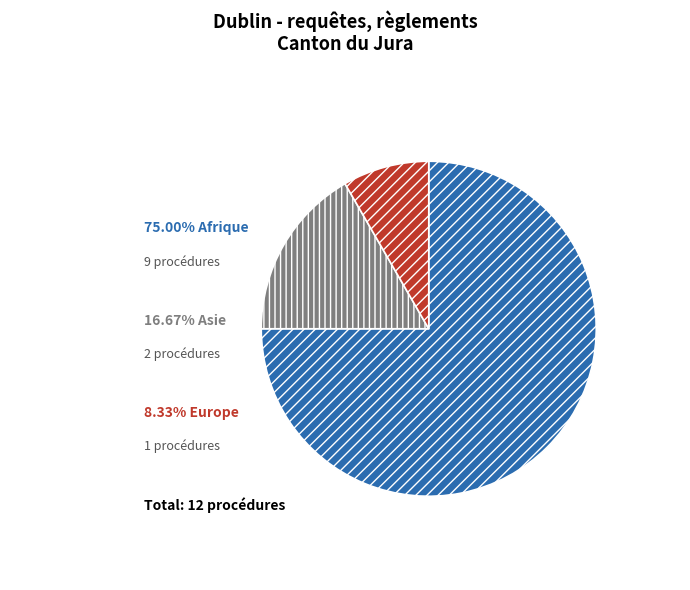

Does any single category account for the majority?

Yes